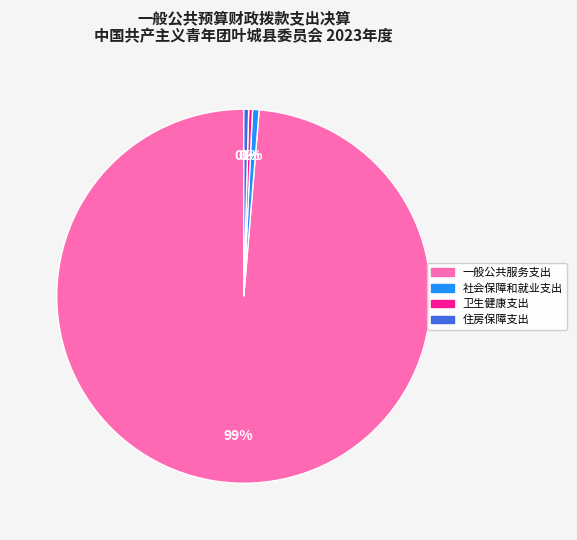

Does 一般公共服务支出 account for over 50% of the chart?

Yes